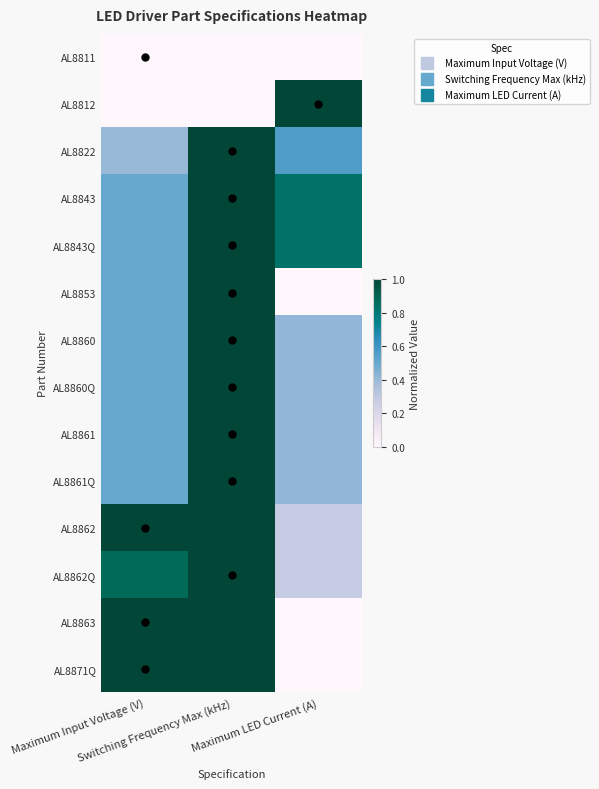

Reading right to left, transcribe all the data shown in this chart.

AL8811: Maximum LED Current (A)=0.0	Switching Frequency Max (kHz)=0.0	Maximum Input Voltage (V)=0.0
AL8812: Maximum LED Current (A)=1.0	Switching Frequency Max (kHz)=0.0	Maximum Input Voltage (V)=0.0
AL8822: Maximum LED Current (A)=0.6	Switching Frequency Max (kHz)=1.0	Maximum Input Voltage (V)=0.4
AL8843: Maximum LED Current (A)=0.8	Switching Frequency Max (kHz)=1.0	Maximum Input Voltage (V)=0.5
AL8843Q: Maximum LED Current (A)=0.8	Switching Frequency Max (kHz)=1.0	Maximum Input Voltage (V)=0.5
AL8853: Maximum LED Current (A)=0.0	Switching Frequency Max (kHz)=1.0	Maximum Input Voltage (V)=0.5
AL8860: Maximum LED Current (A)=0.4	Switching Frequency Max (kHz)=1.0	Maximum Input Voltage (V)=0.5
AL8860Q: Maximum LED Current (A)=0.4	Switching Frequency Max (kHz)=1.0	Maximum Input Voltage (V)=0.5
AL8861: Maximum LED Current (A)=0.4	Switching Frequency Max (kHz)=1.0	Maximum Input Voltage (V)=0.5
AL8861Q: Maximum LED Current (A)=0.4	Switching Frequency Max (kHz)=1.0	Maximum Input Voltage (V)=0.5
AL8862: Maximum LED Current (A)=0.3	Switching Frequency Max (kHz)=1.0	Maximum Input Voltage (V)=1.0
AL8862Q: Maximum LED Current (A)=0.3	Switching Frequency Max (kHz)=1.0	Maximum Input Voltage (V)=0.9
AL8863: Maximum LED Current (A)=0.0	Switching Frequency Max (kHz)=1.0	Maximum Input Voltage (V)=1.0
AL8871Q: Maximum LED Current (A)=0.0	Switching Frequency Max (kHz)=1.0	Maximum Input Voltage (V)=1.0